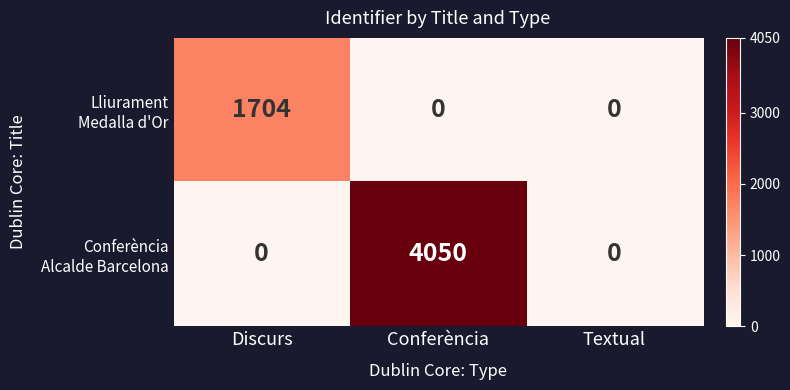

What is the greatest value displayed?

4050